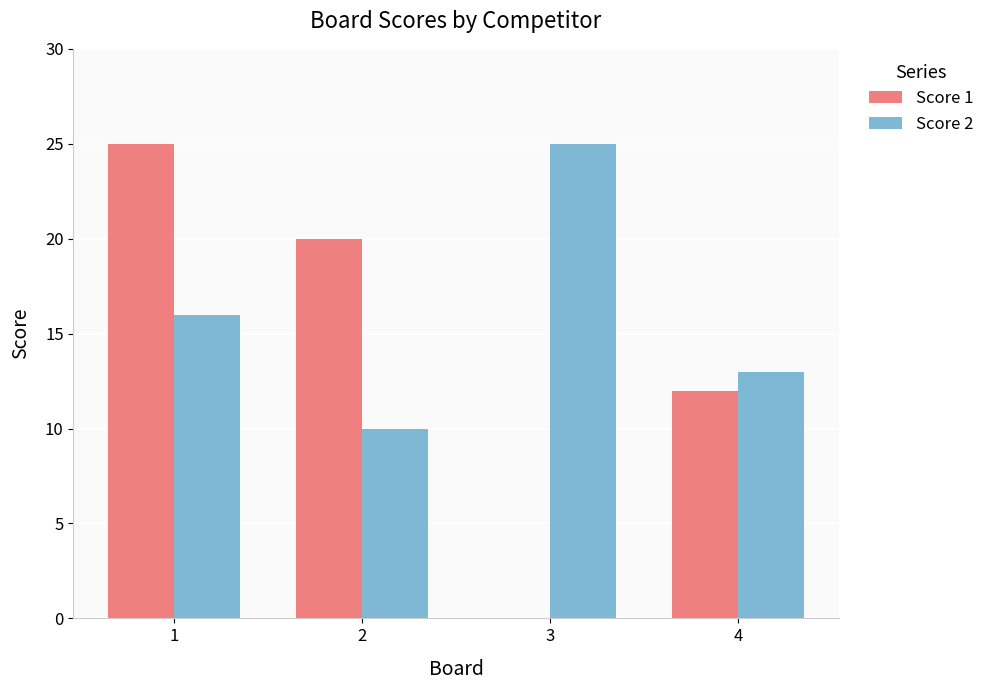

What is the sum of the Score 1 values at 2 and 1?

45